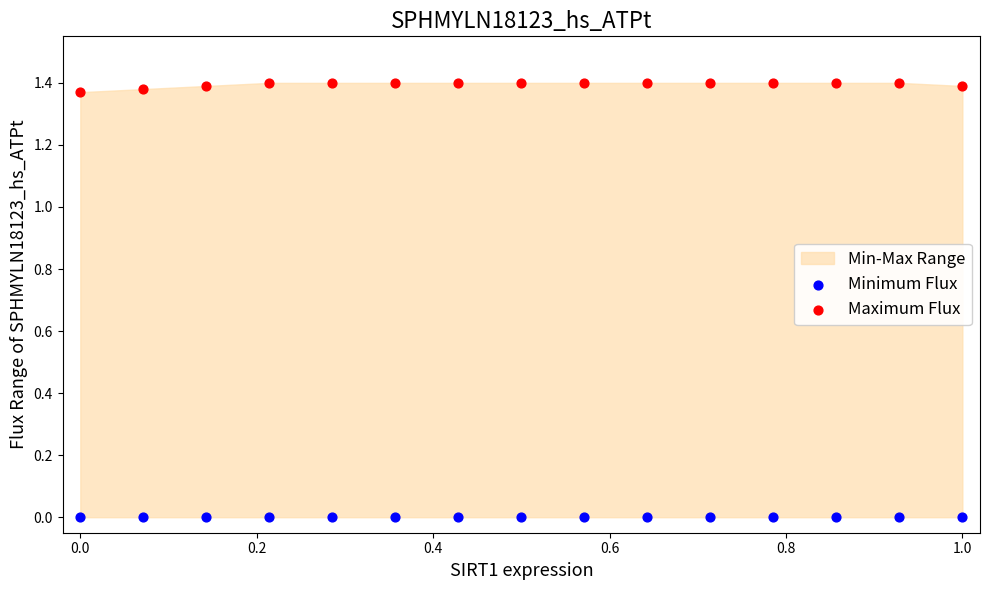

Which series contains the lowest Y value?

Minimum Flux